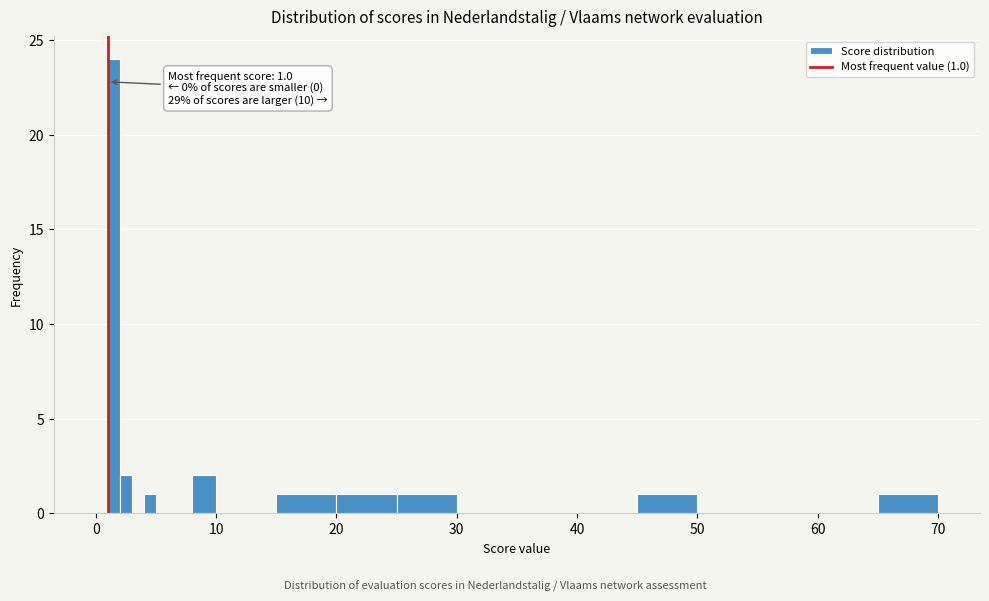

Read against the x-axis, roughly where is the centre of the tallest bar?

2